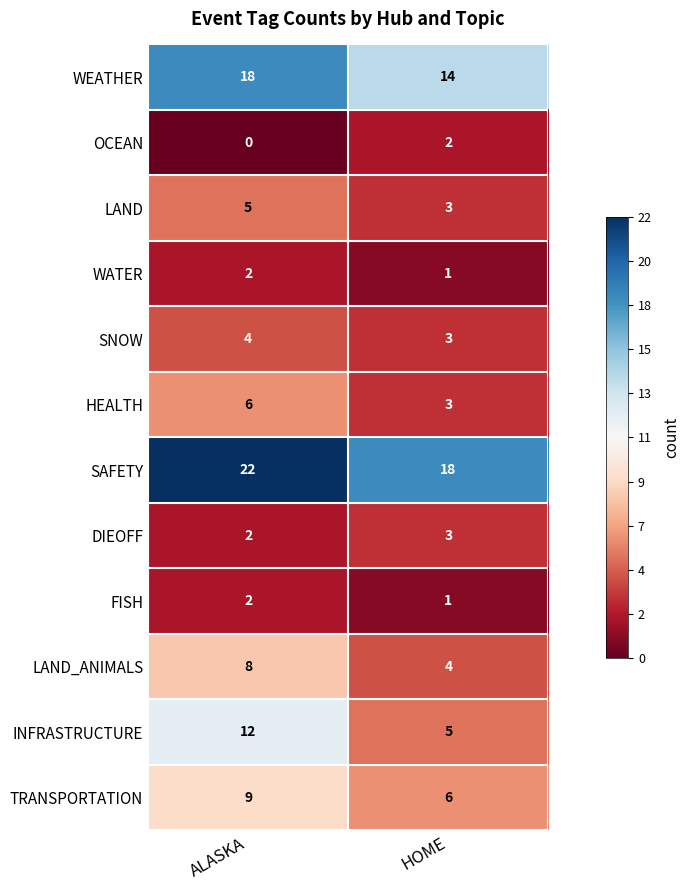

Which series has the largest total across all categories?

SAFETY